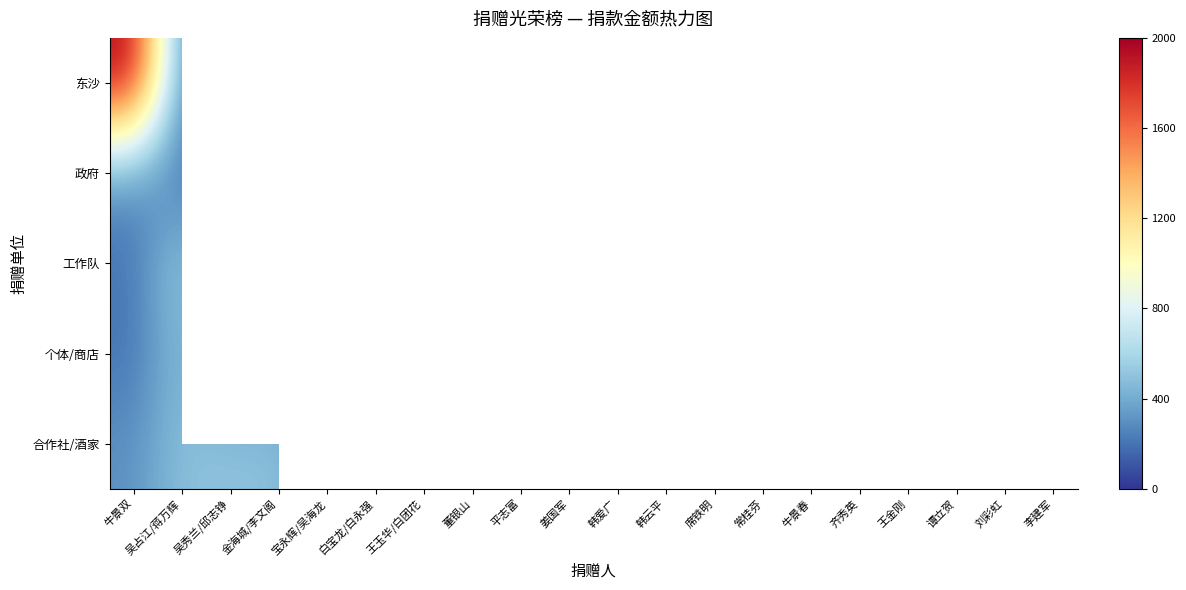

Which category has the lowest value in the 东沙 series?

吴占江/蒋万辉